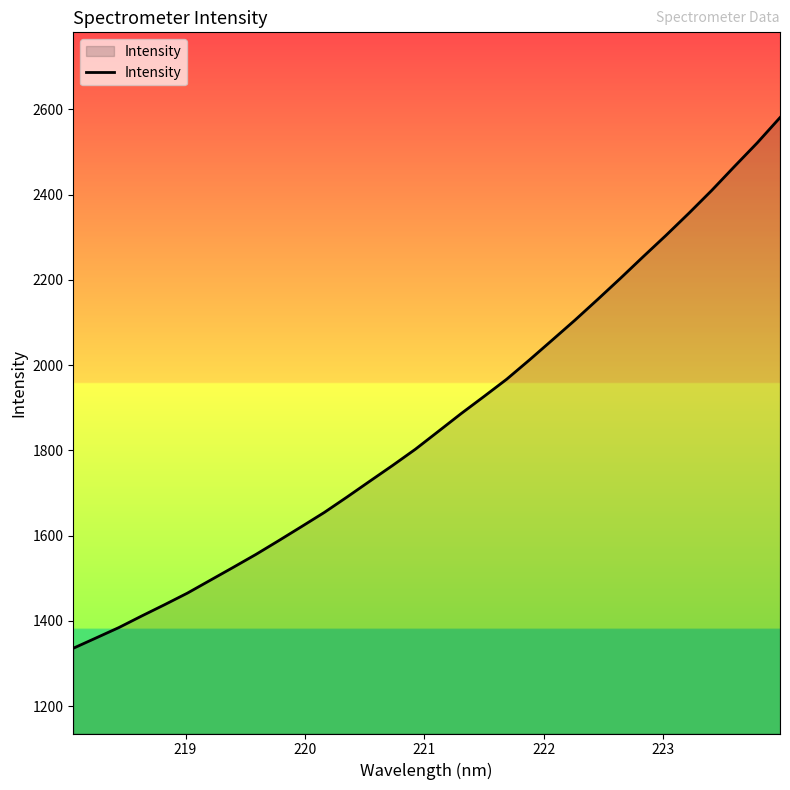

What is the smallest value displayed?

1335.9